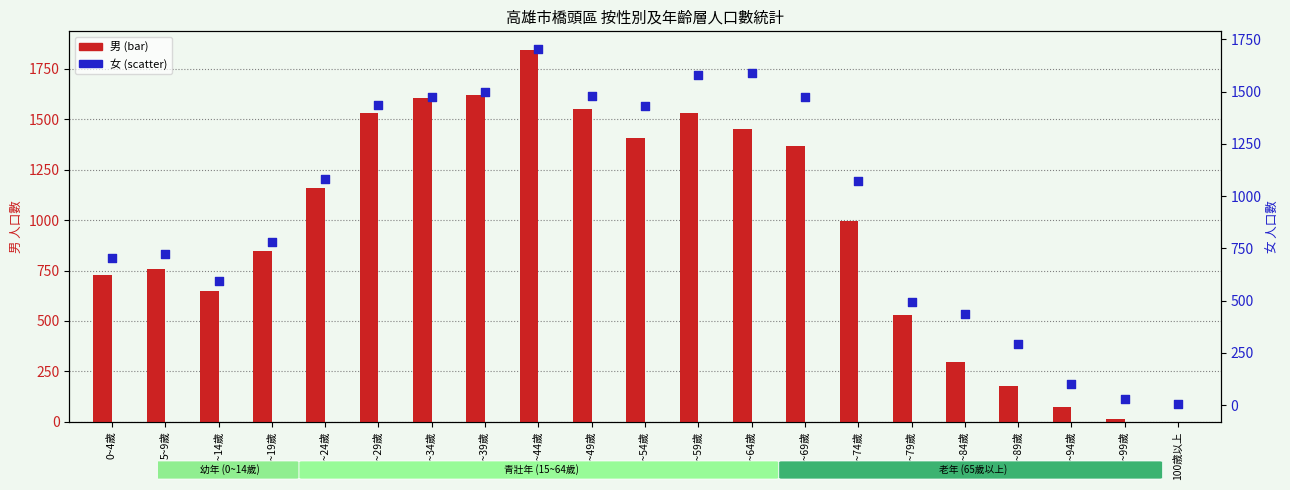

Is the value of 女 at 55~59歲 greater than the value of 男 at 0~4歲?

Yes